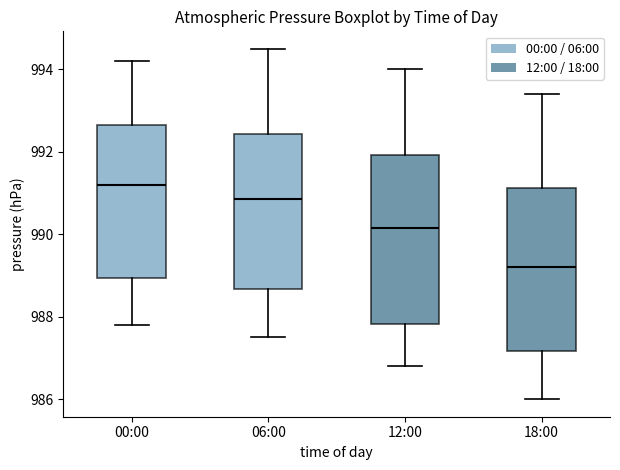

Which box has the highest median line?

00:00